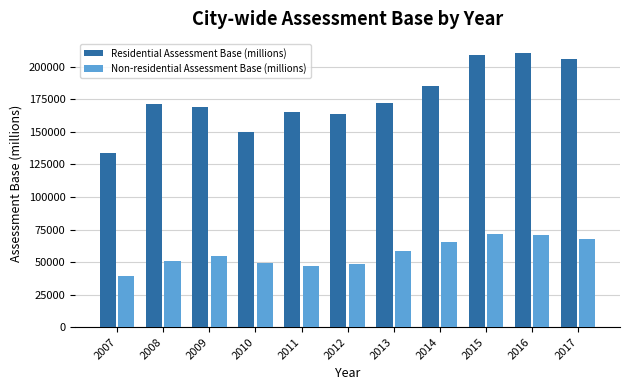

How many groups of bars are there?

11